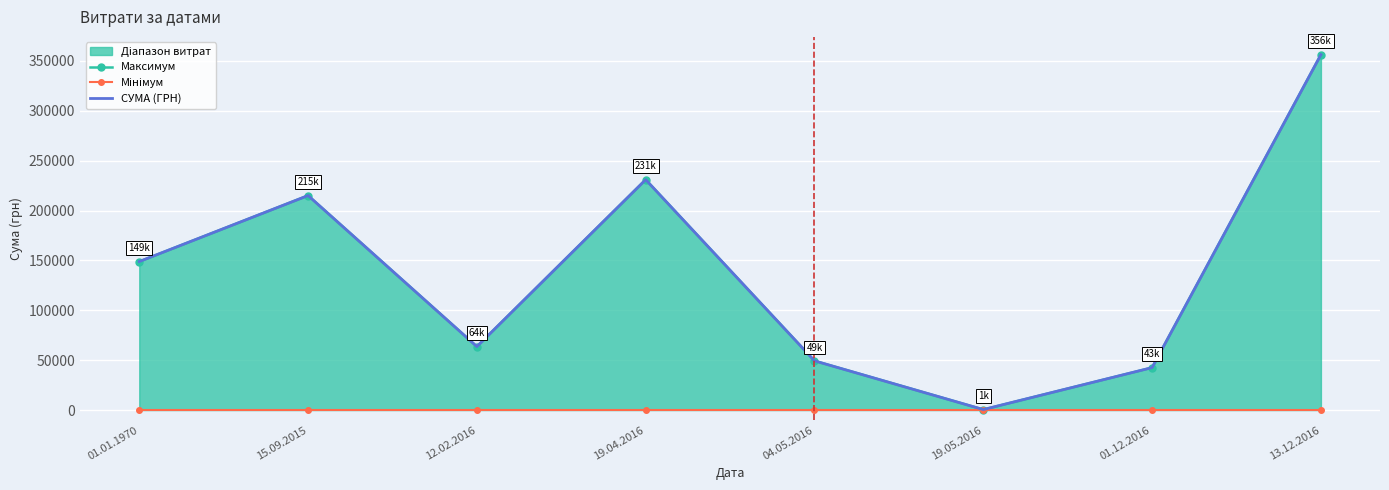

Count the number of categories in the chart.

8